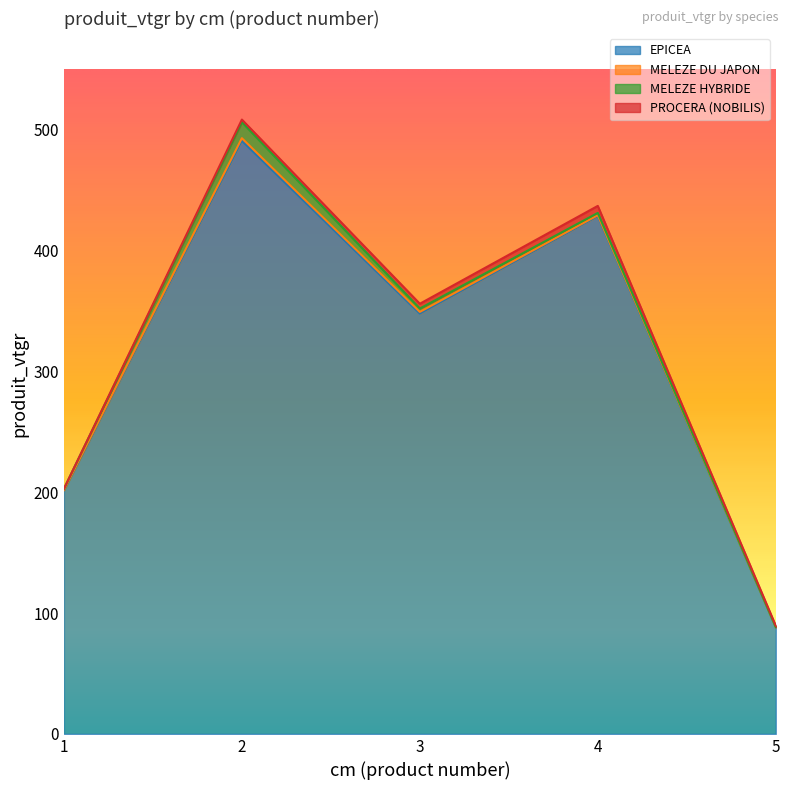

Reading left to right, list all the values displayed in this chart.

EPICEA: 1=201.5	2=490.8	3=347.8	4=428.5	5=88.3
MELEZE DU JAPON: 1=0.4	2=2.1	3=1.4	4=0.7	5=0.0
MELEZE HYBRIDE: 1=1.0	2=13.3	3=2.8	4=1.9	5=0.0
PROCERA (NOBILIS): 1=0.0	2=2.1	3=4.0	4=5.8	5=1.2